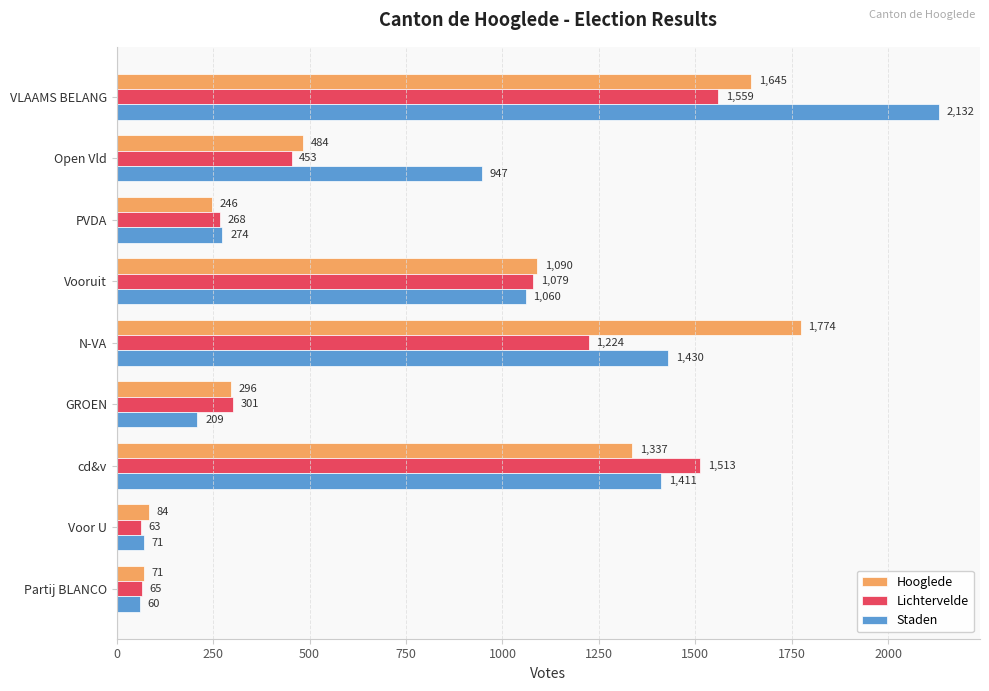

What is the highest value of the Hooglede series?

1774